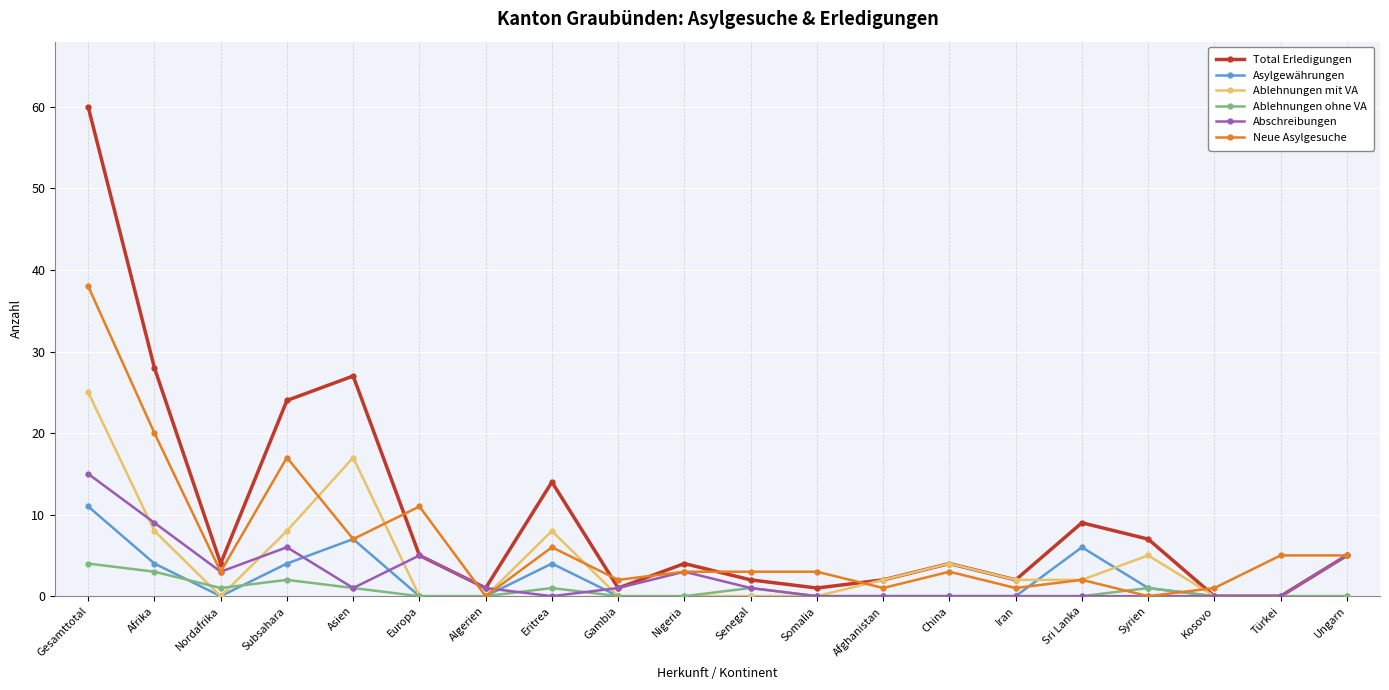

Which series has the largest range (max minus min)?

Total Erledigungen